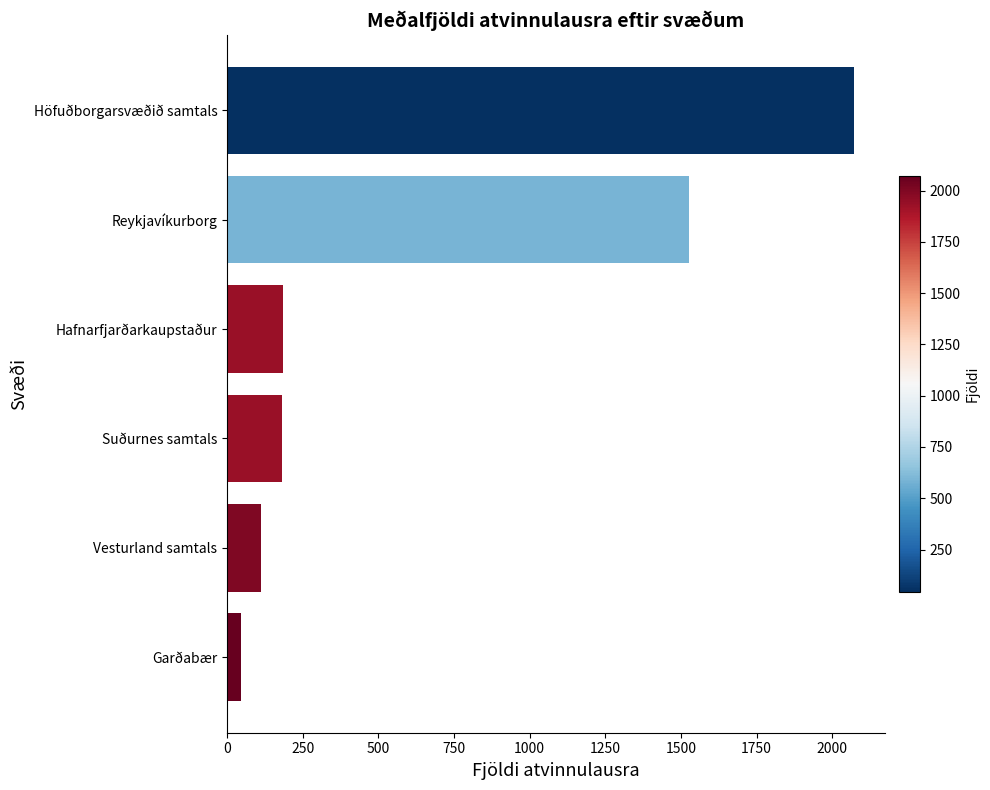

Between Garðabær and Suðurnes samtals, which is larger?

Suðurnes samtals